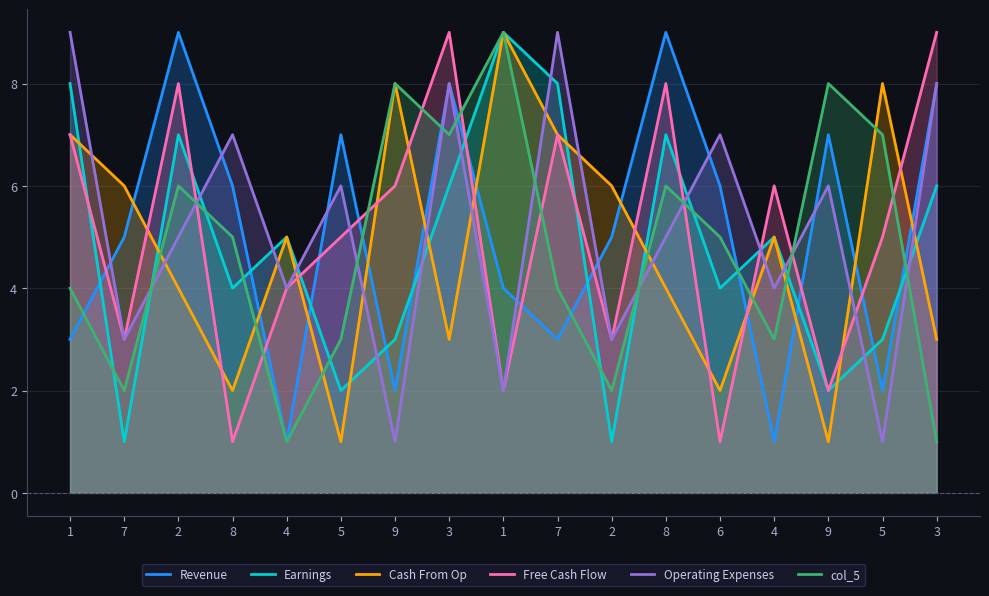

In Earnings, how many points are lower than both neighbors (excluding endpoints)?

6